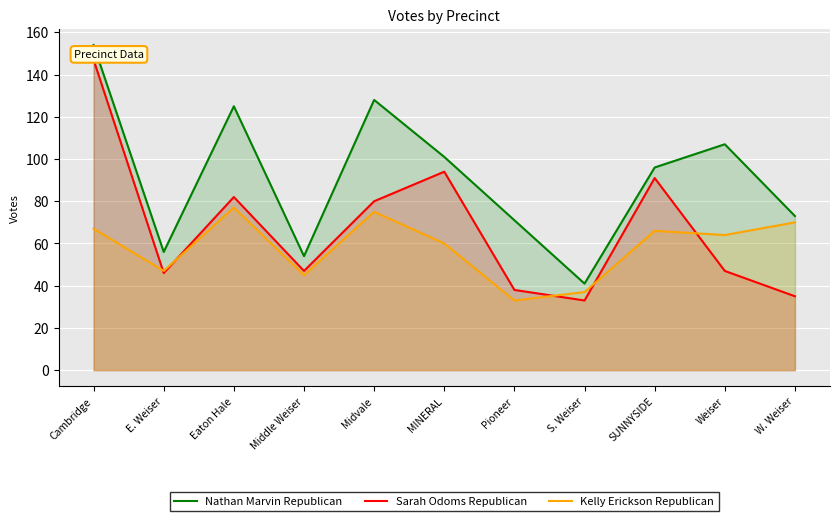

List the series in order of their peak value, highest first.

Nathan Marvin Republican, Sarah Odoms Republican, Kelly Erickson Republican